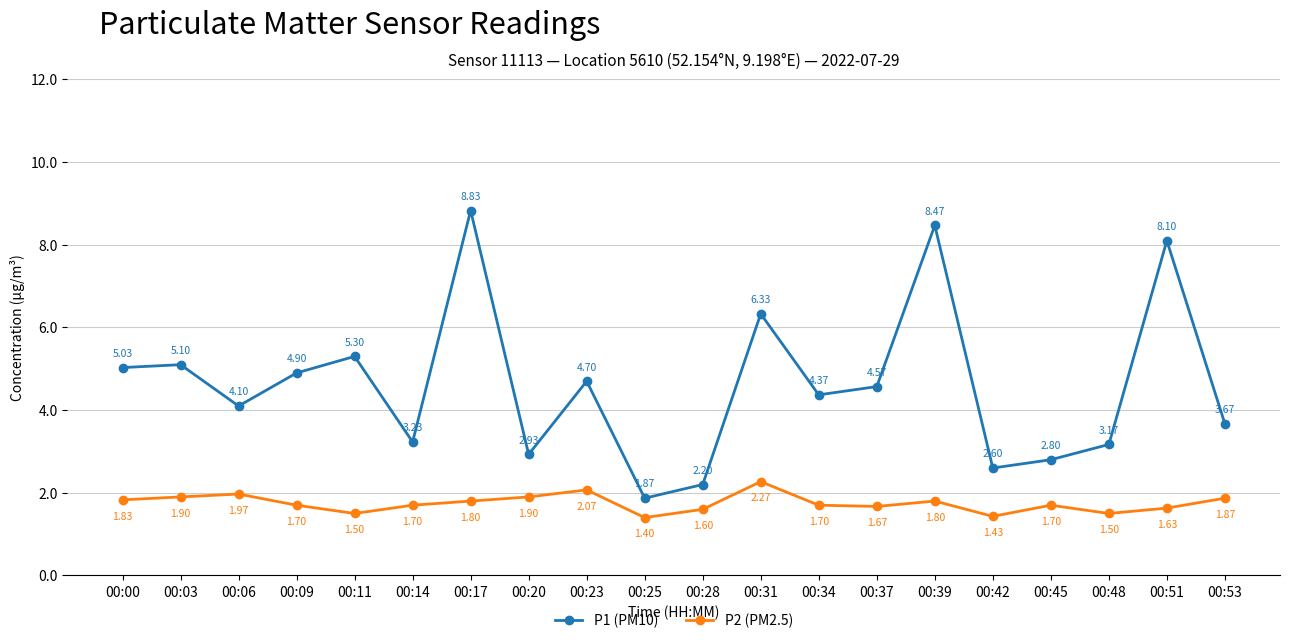

Which series has the largest range (max minus min)?

P1 (PM10)